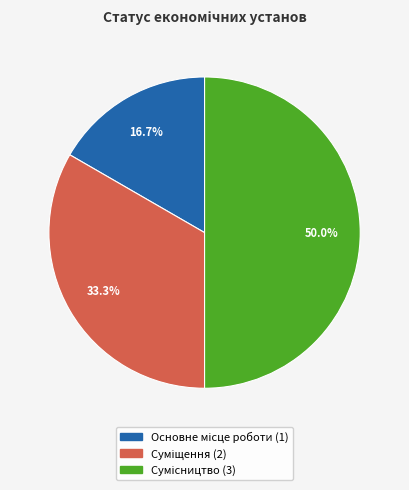

What percentage do Сумісництво and Основне місце роботи together represent?

66.7%